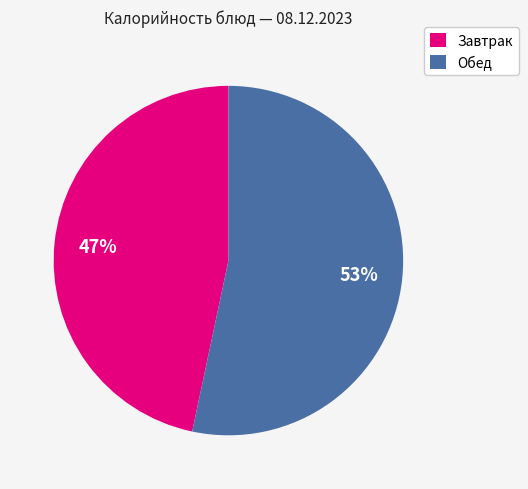

To the nearest percent, what is the average slice percentage?

50%